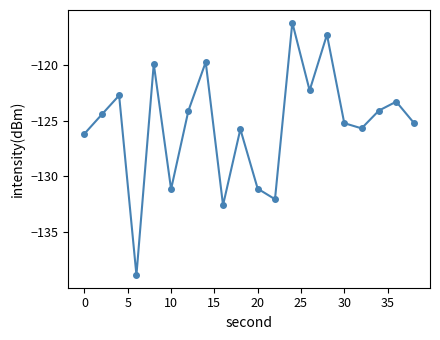

How many points are higher than both their immediate neighbors (excluding endpoints)?

7